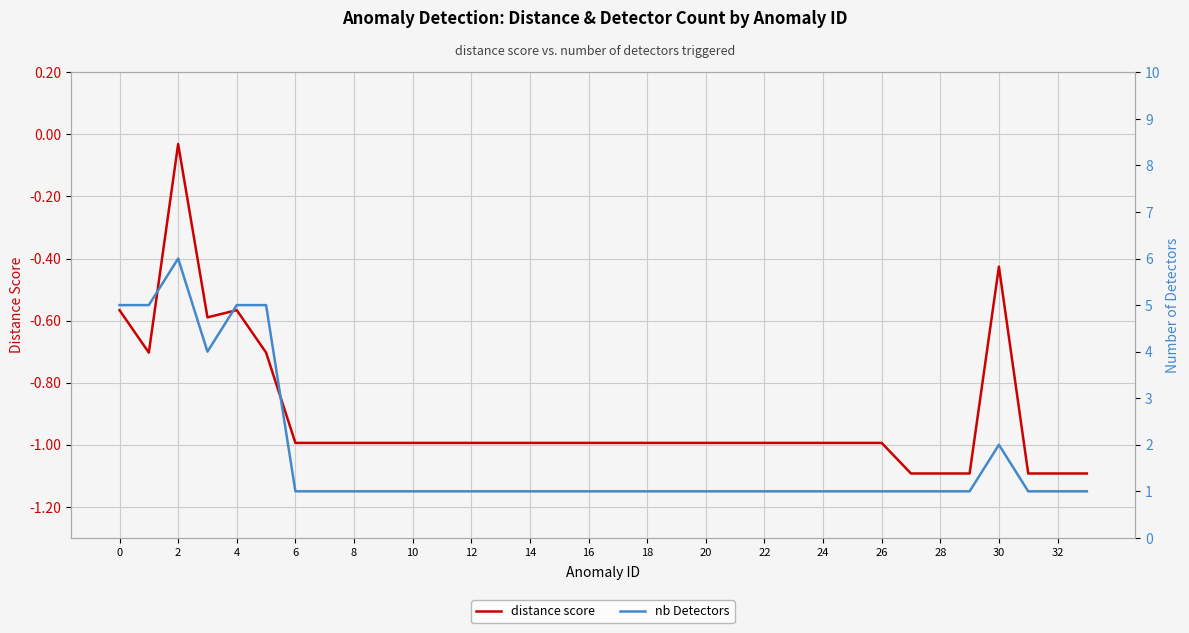

What is the lowest value of the distance score series?

-1.1